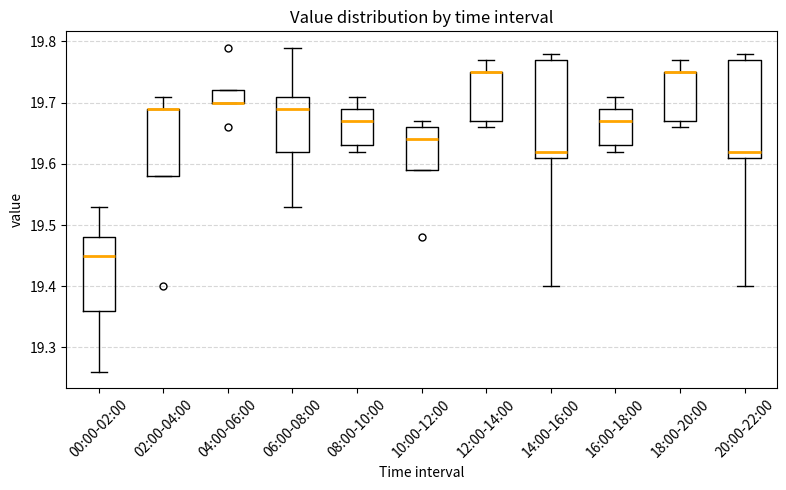

Where does the lower whisker of the box for 00:00-02:00 end on the y-axis? The values are not printed on the chart, so give them approximately, as read against the axis.

19.26